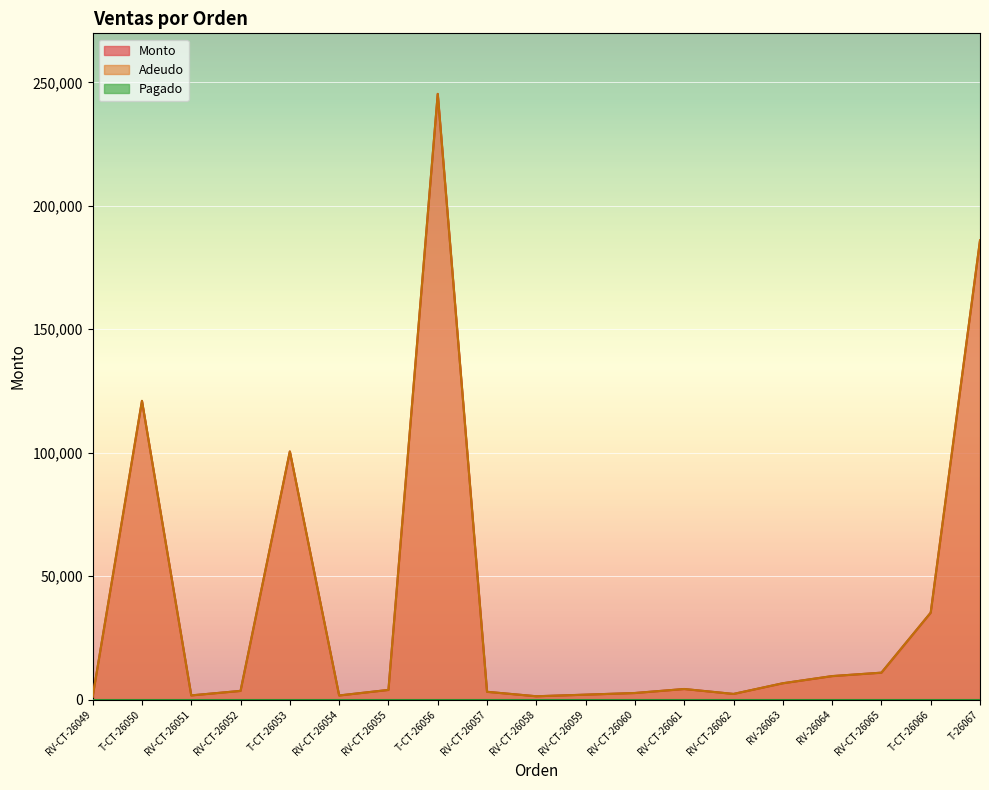

What is the label of the 18th point from the left?

T-CT-26066